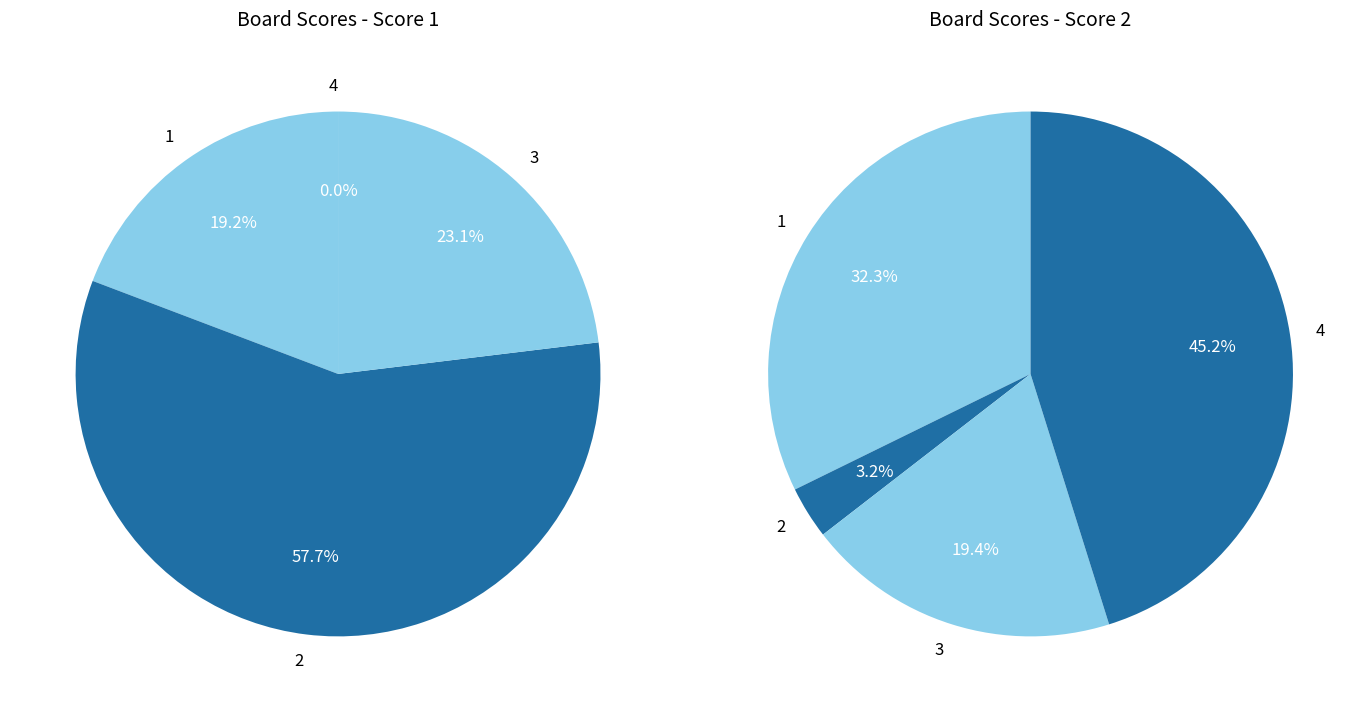

Which slice is the smallest?

4